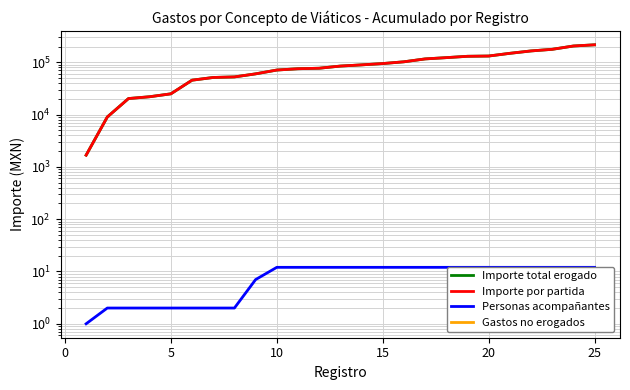

True or false: Personas acompañantes and Importe por partida intersect in this chart.

False